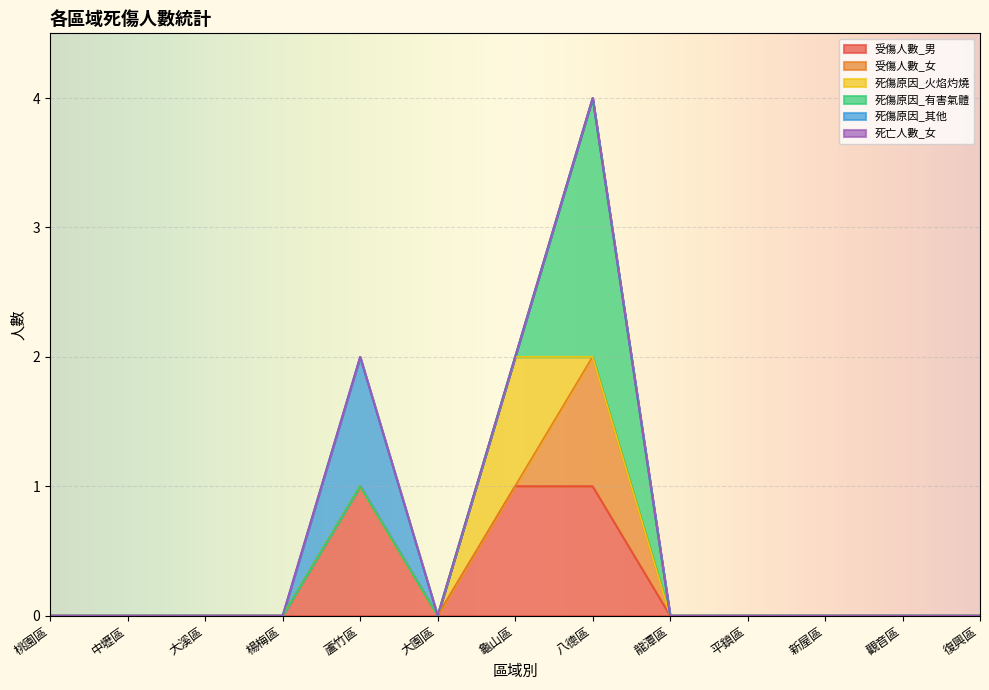

What is the maximum value shown in the chart?

2